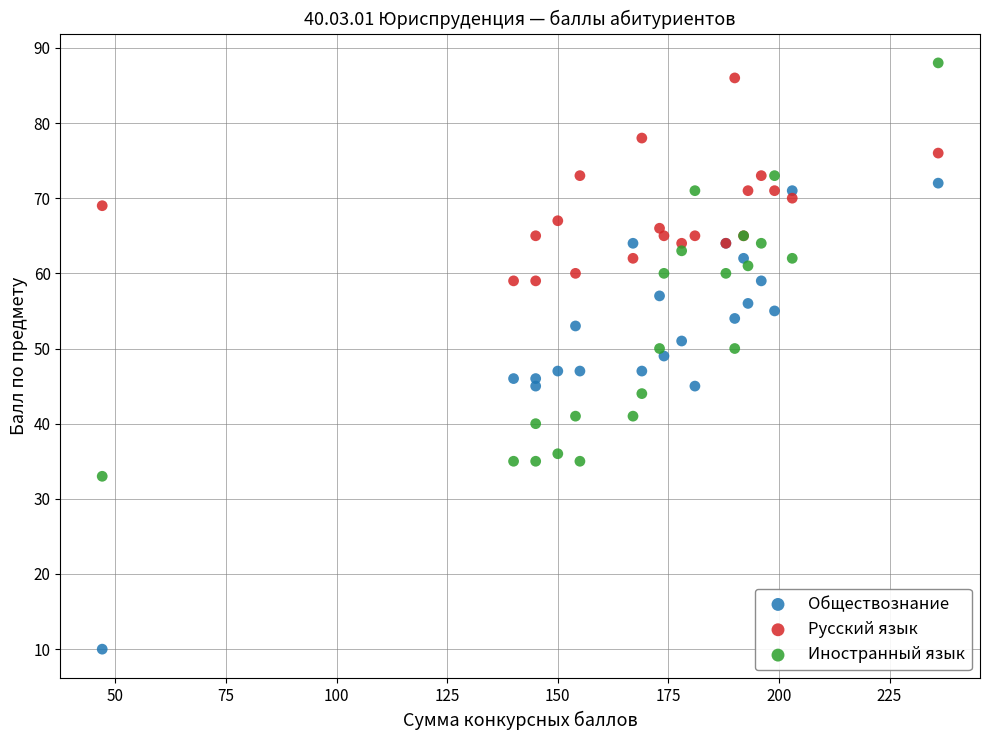

What are all the series names shown in the legend?

Обществознание, Русский язык, Иностранный язык